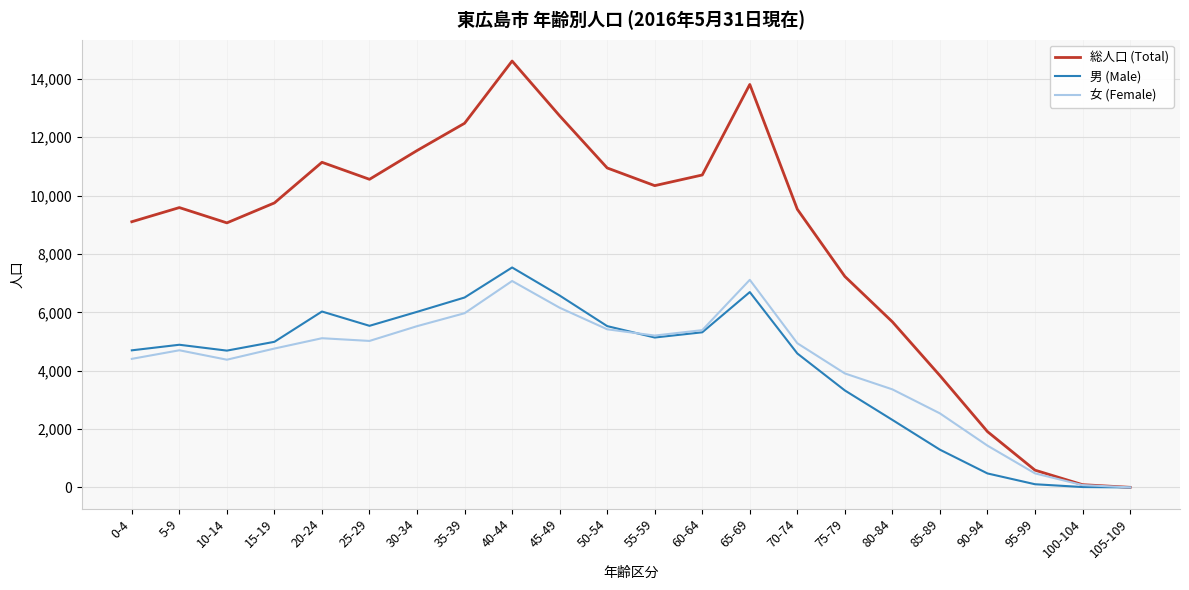

What is the greatest value displayed?

14613